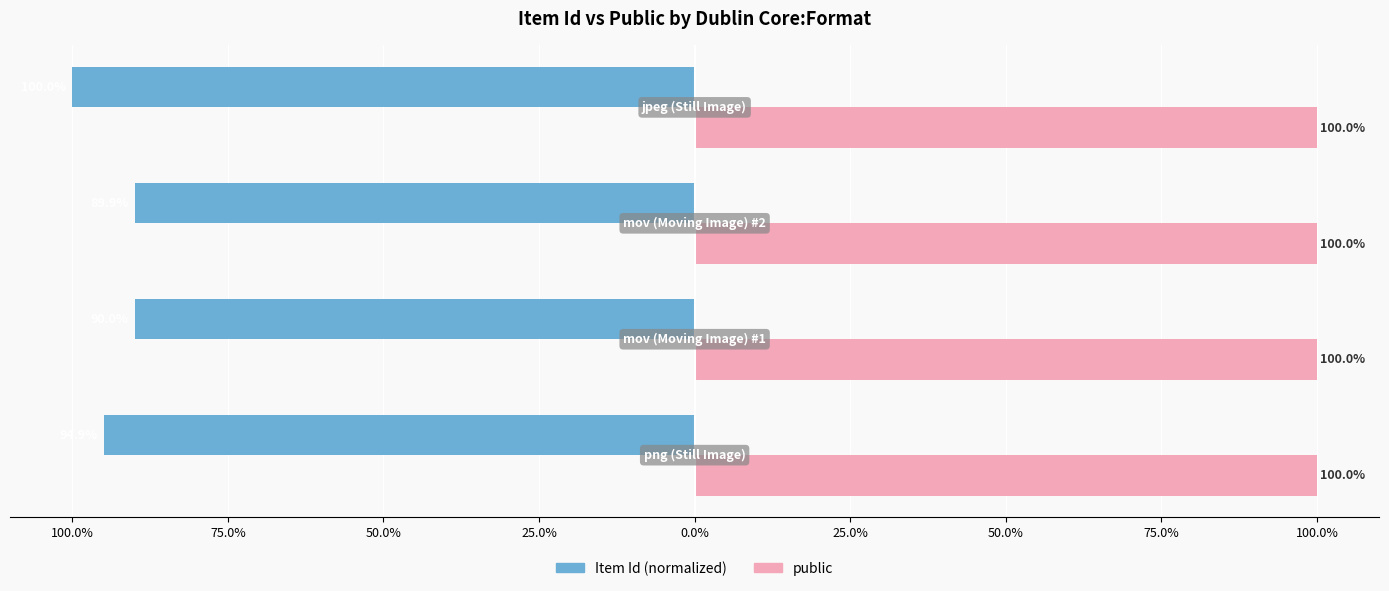

What are all the series names shown in the legend?

Item Id (normalized), public